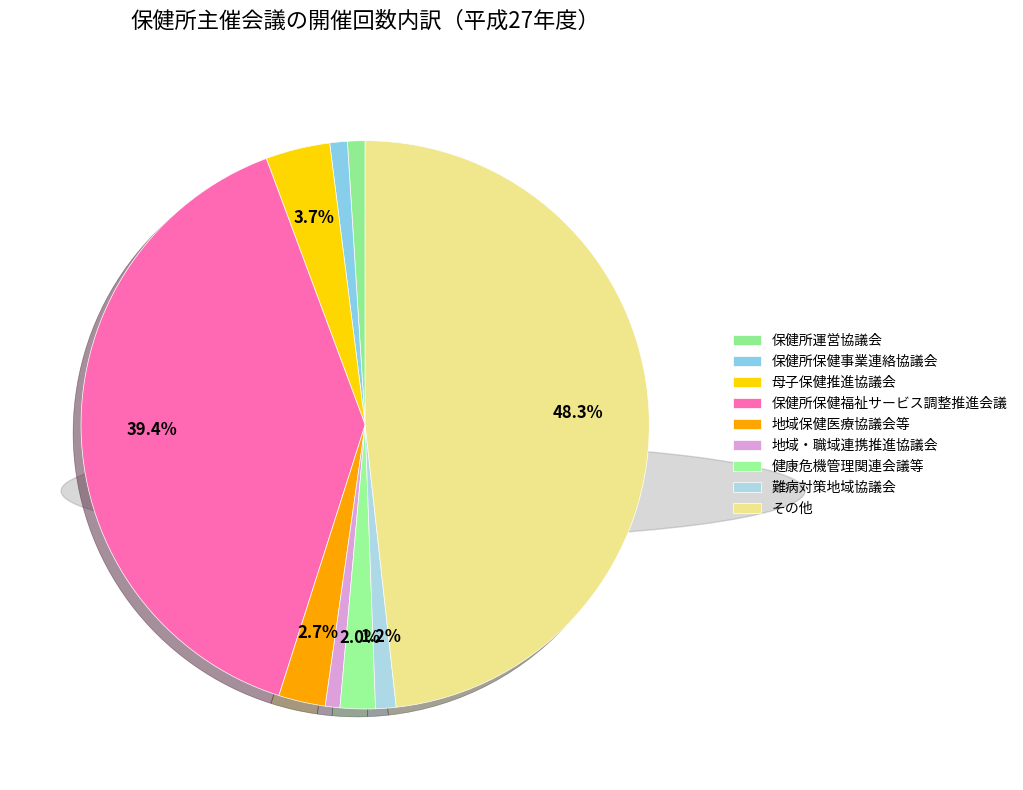

How many segments does this pie chart have?

9